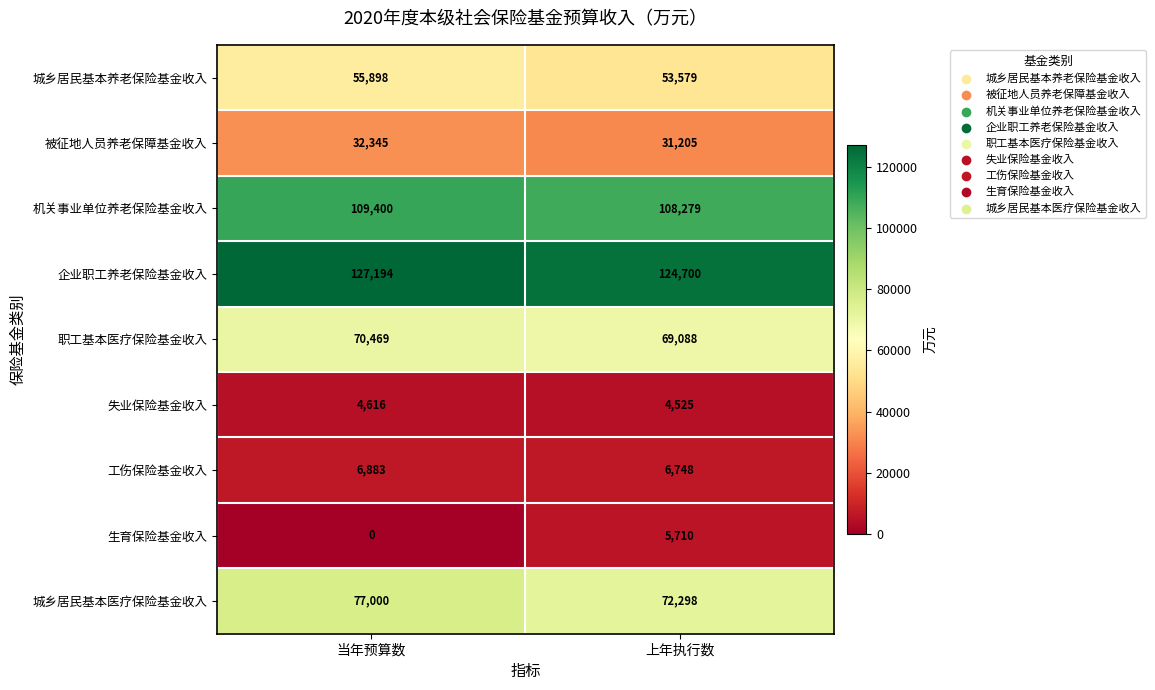

Which category has the highest value across all series?

当年预算数